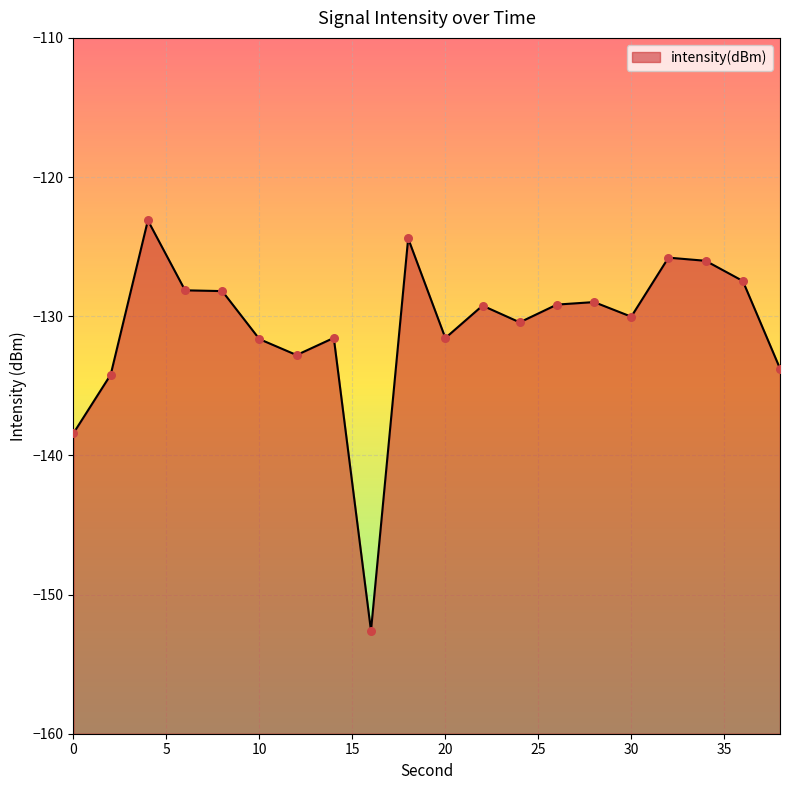

Which has a higher value, 30 or 32?

32